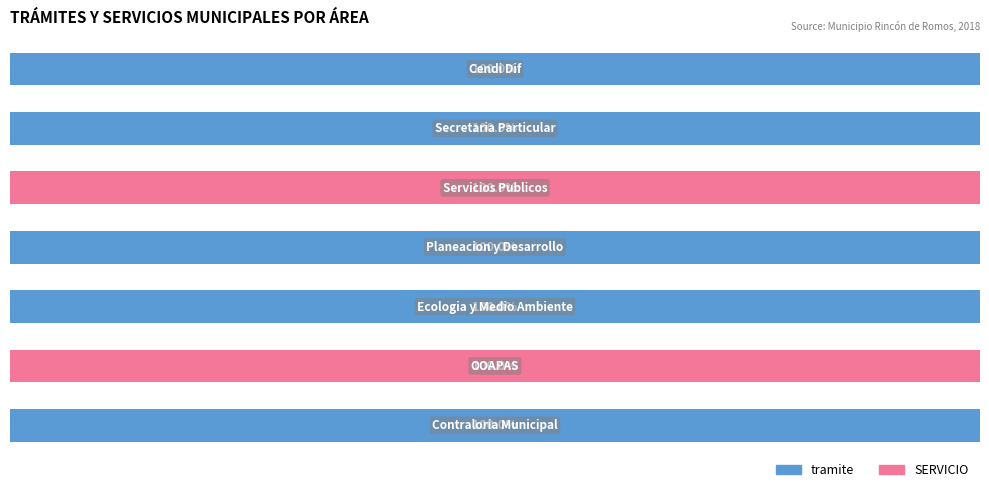

Reading left to right, list all the values displayed in this chart.

tramite: 100	0	100	100	0	100	100
SERVICIO: 0	100	0	0	100	0	0